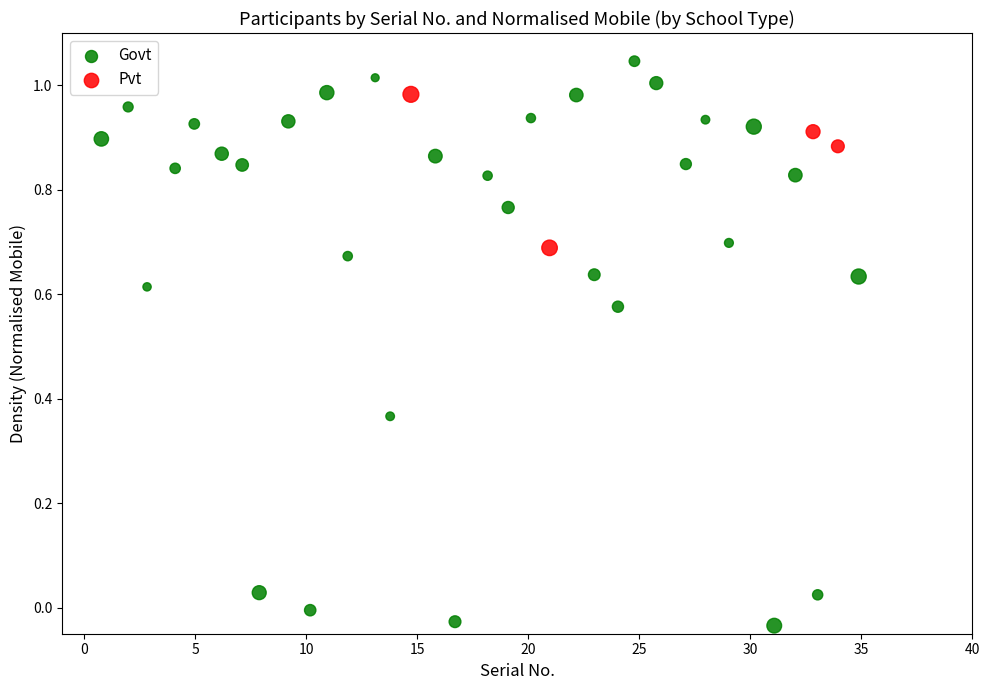

Which series reaches the maximum Y coordinate?

Govt